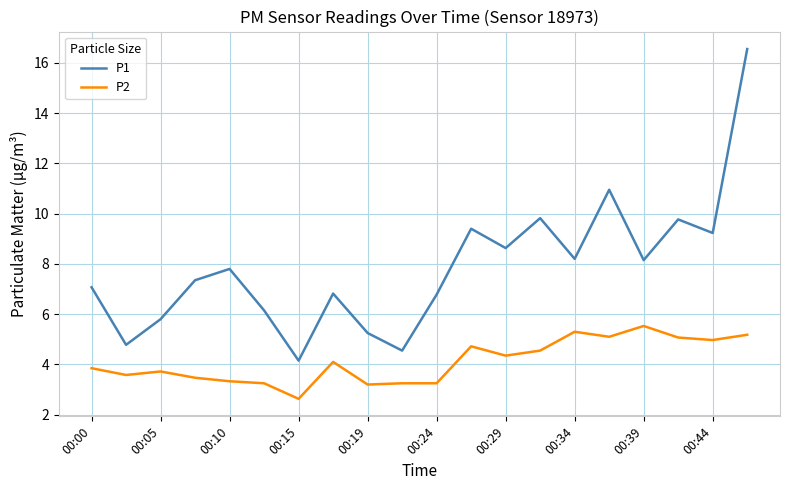

What is the difference between the maximum and minimum values in the P1 series?

12.4